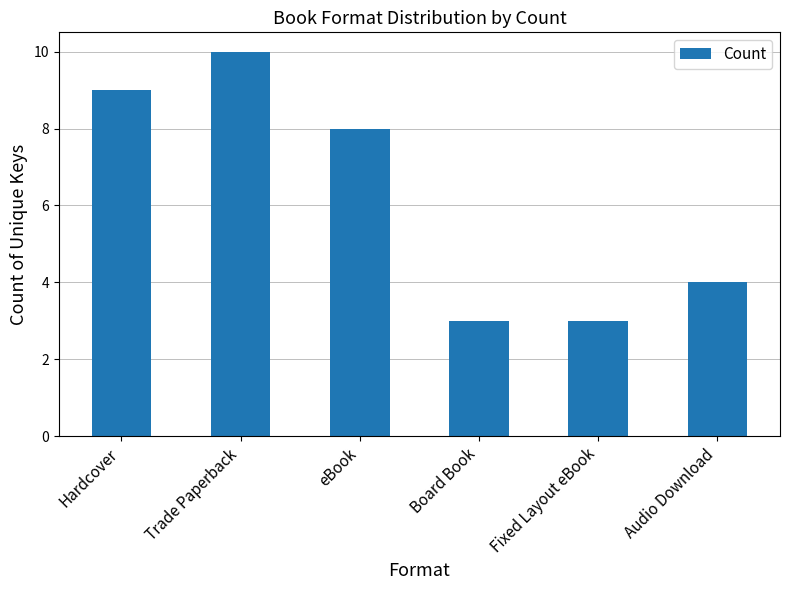

Which label corresponds to the largest value in the chart?

Trade Paperback